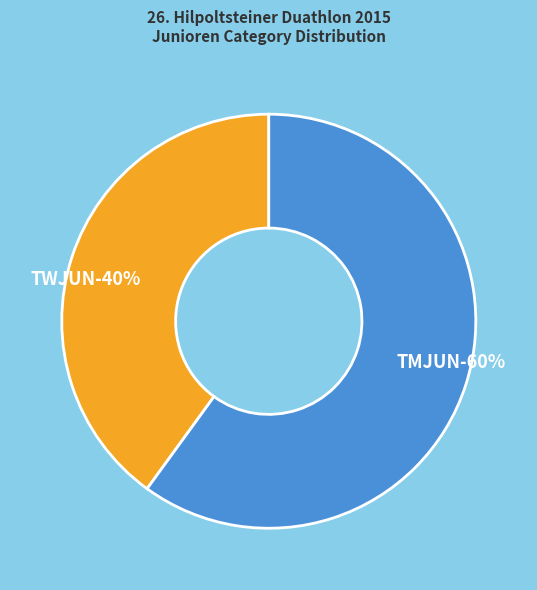

To the nearest percent, what portion does TMJUN represent?

60%